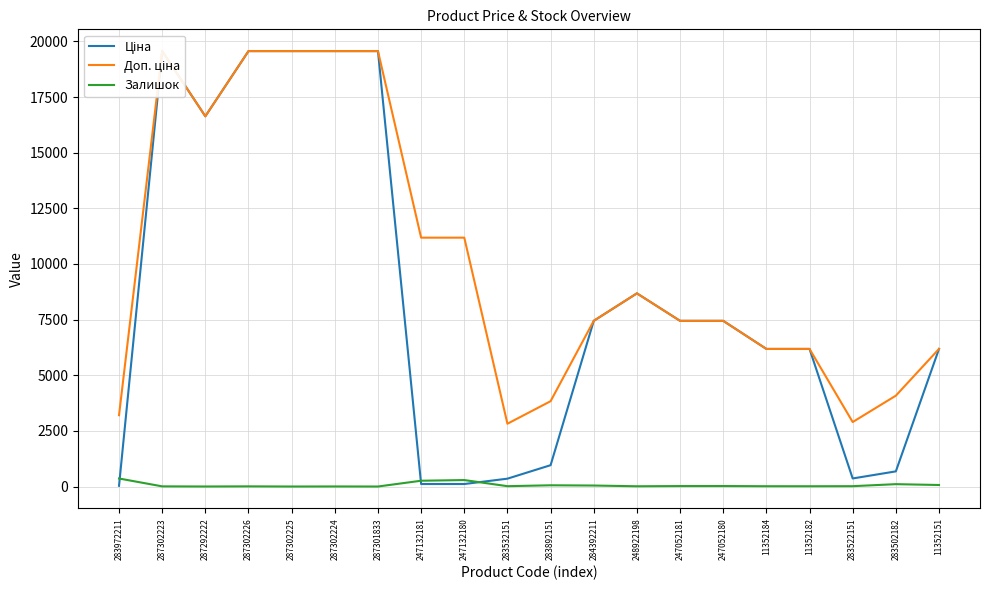

Reading left to right, extract all data points from this chart.

Ціна: 32.0	19564.9	16636.8	19564.9	19564.9	19564.9	19564.9	111.8	111.8	352.6	958.4	7444.6	8679.5	7444.6	7444.6	6182.6	6182.6	362.1	680.4	6182.6
Доп. ціна: 3205.0	19564.9	16636.8	19564.9	19564.9	19564.9	19564.9	11182.0	11182.0	2821.2	3833.8	7444.6	8679.5	7444.6	7444.6	6182.6	6182.6	2896.6	4082.3	6182.6
Залишок: 360.0	7.0	1.0	7.0	0.0	3.0	0.0	260.0	290.0	15.0	55.0	44.0	11.0	20.0	21.0	13.0	12.0	15.0	106.0	68.0